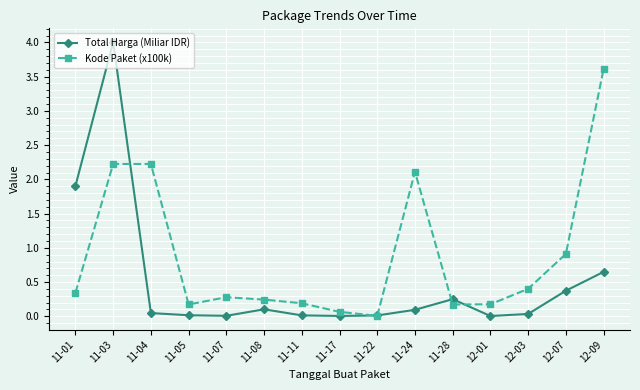

Which category has the highest value in the Kode Paket (x100k) series?

12-09